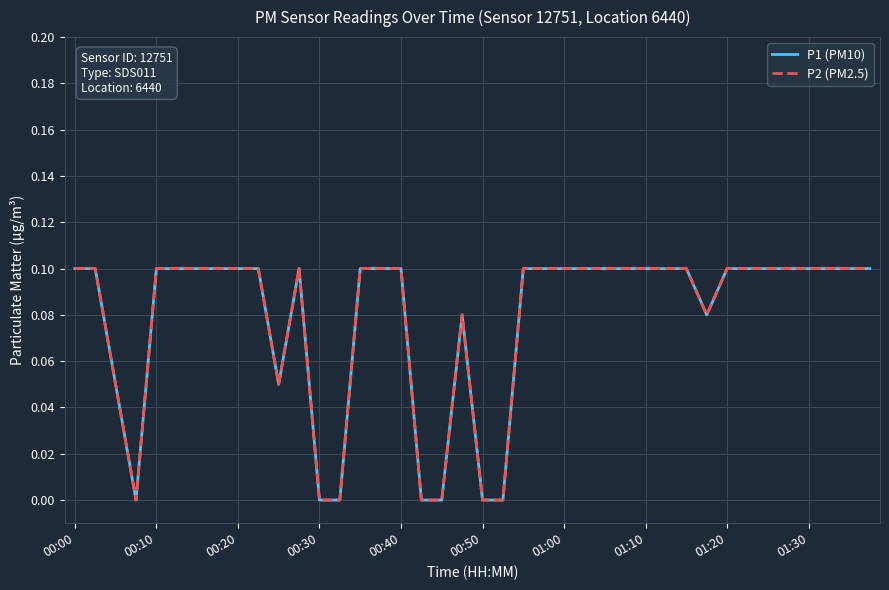

How many P2 (PM2.5) values are between 0 and 1?

40